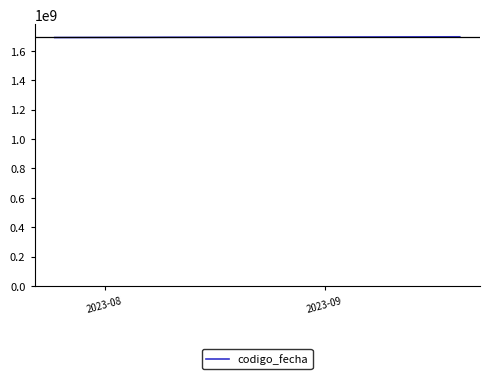

What is the greatest value displayed?

1695382451